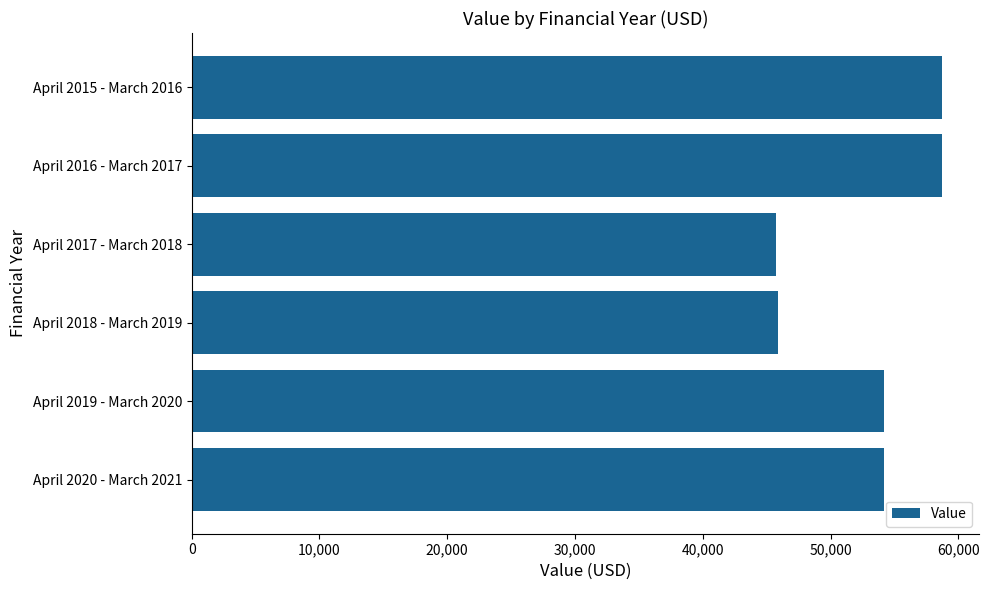

What is the difference between the second highest and second lowest values?

12792